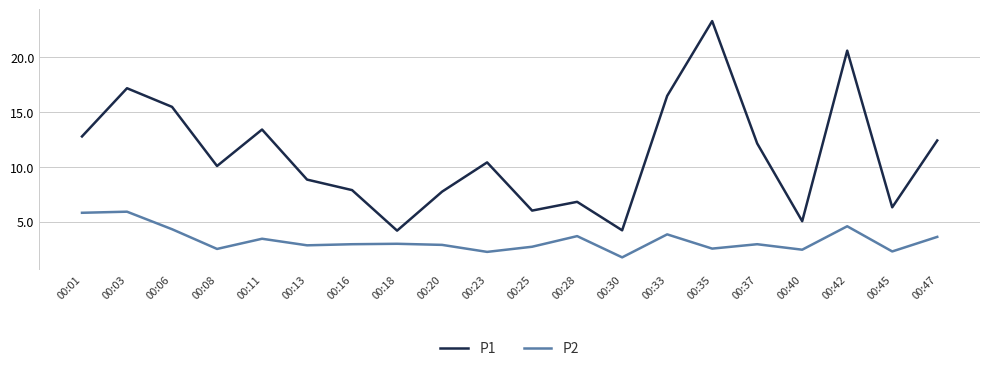

Which series has the widest spread of values?

P1